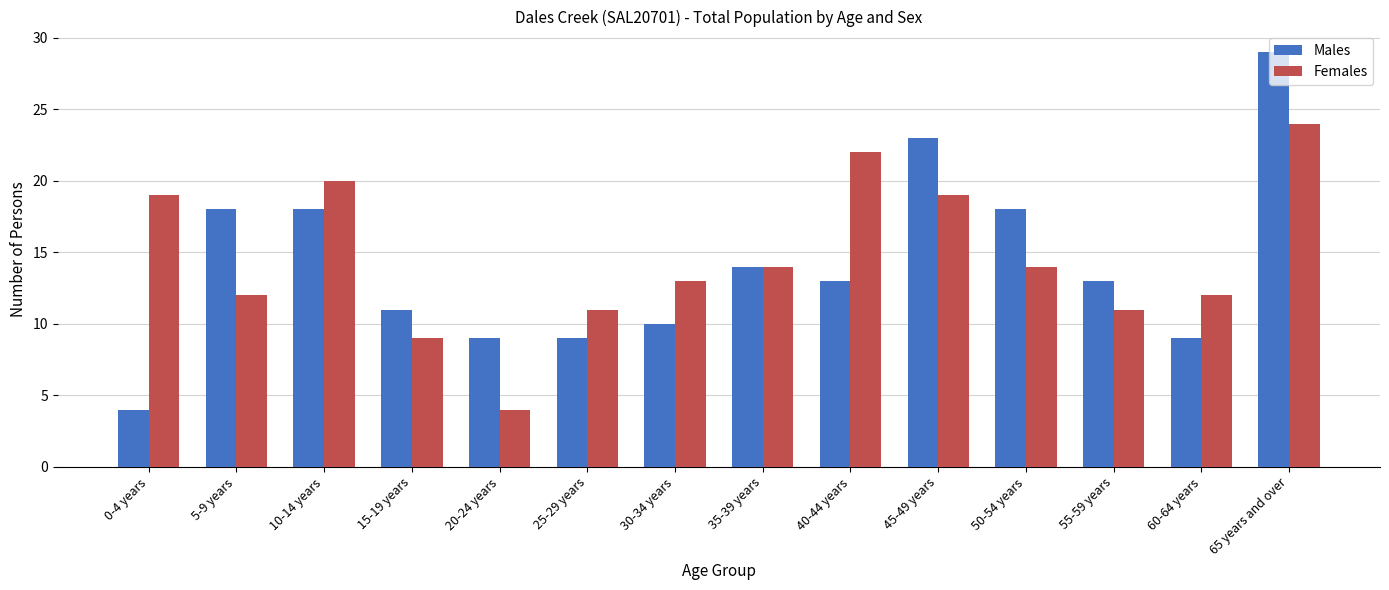

What is the label of the 3rd bar from the right?

55-59 years